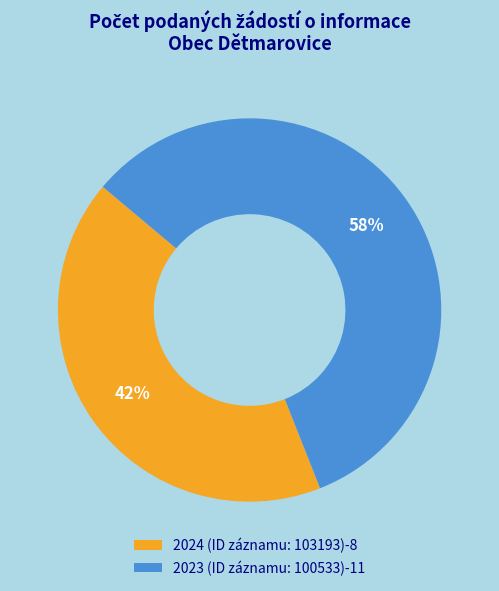

Does any single category account for the majority?

Yes